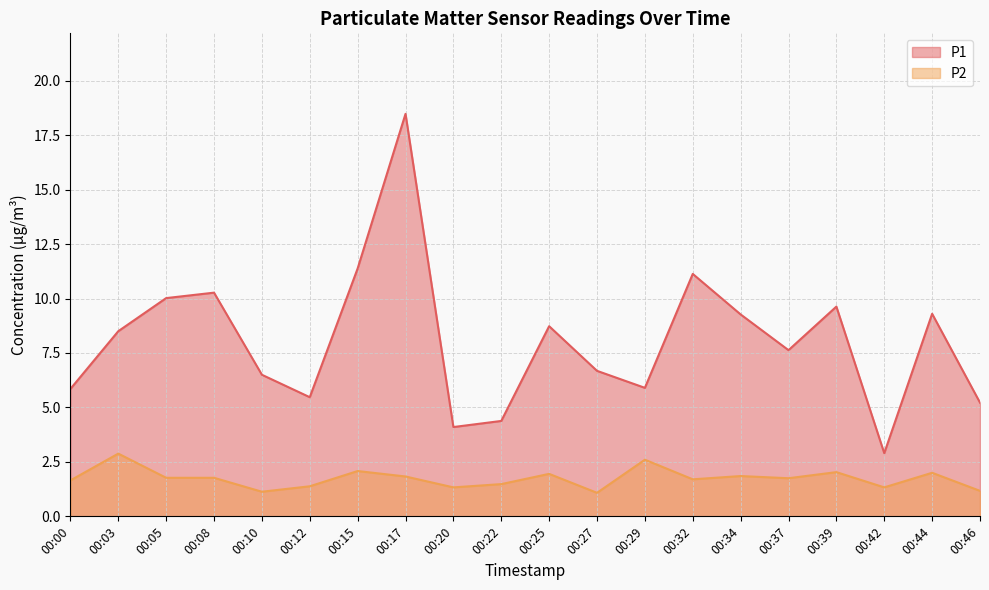

What is the value of the P2 point at the 15th from the left?

1.9